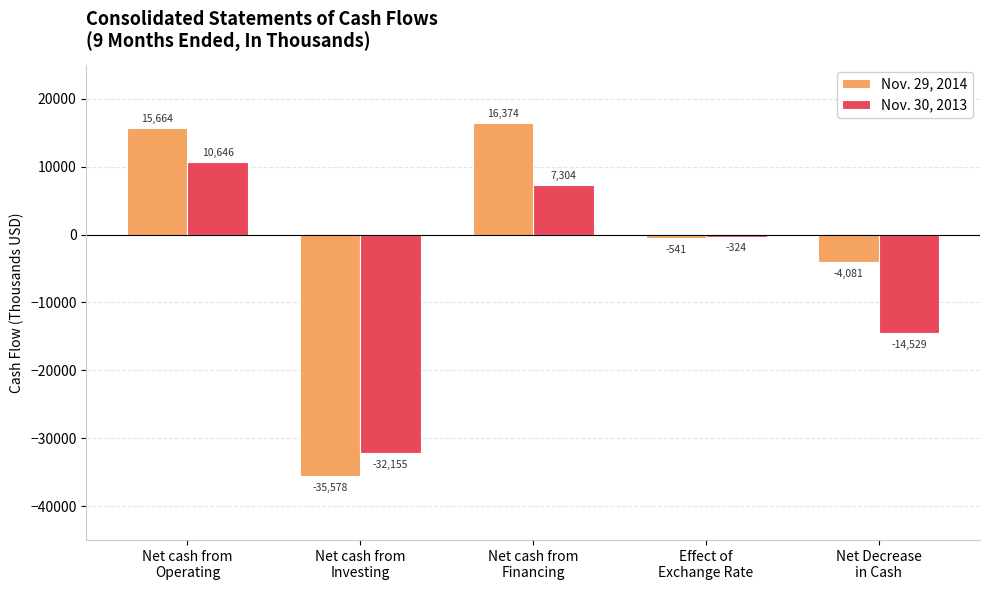

What is the average value of the Nov. 29, 2014 series?

-1632